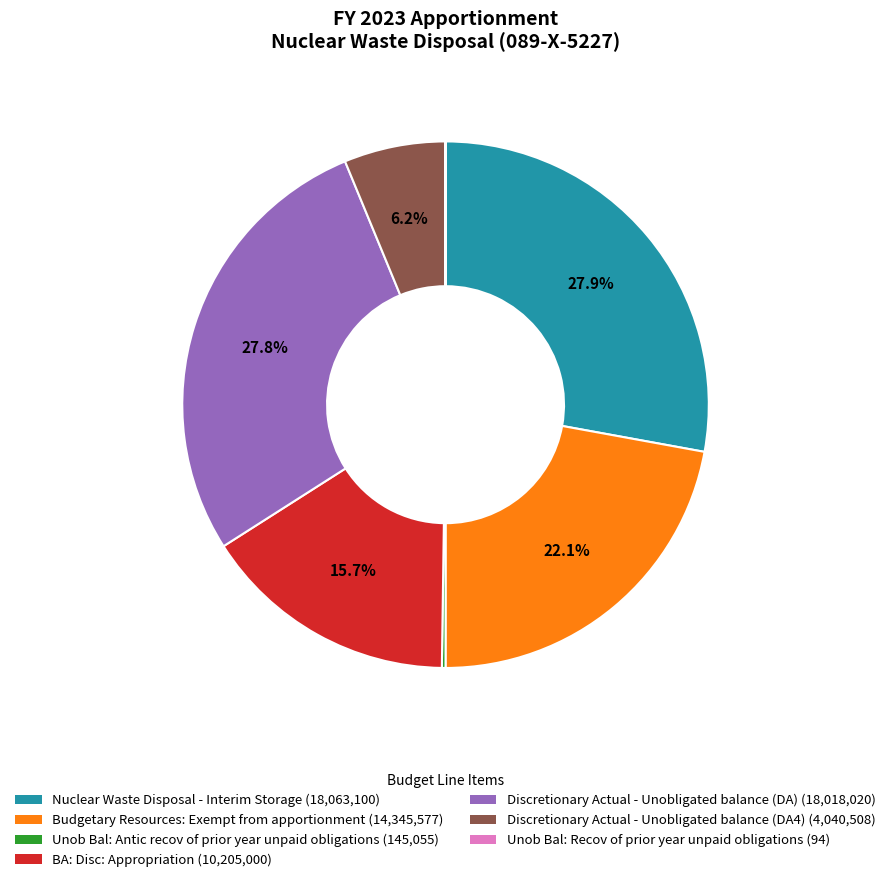

To the nearest percent, what is the difference between the largest and smallest slice percentages?

28%